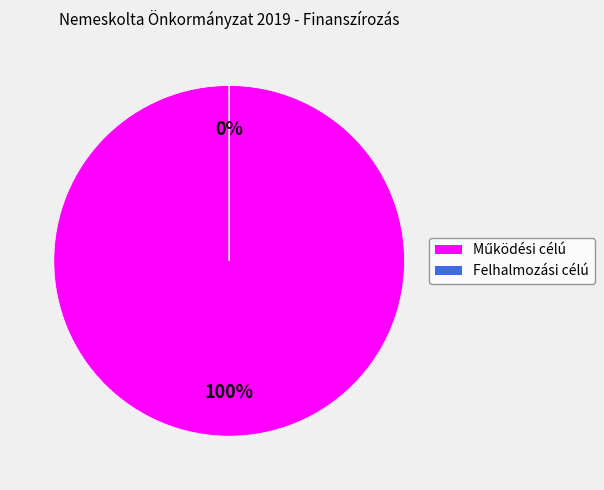

How many segments does this pie chart have?

2